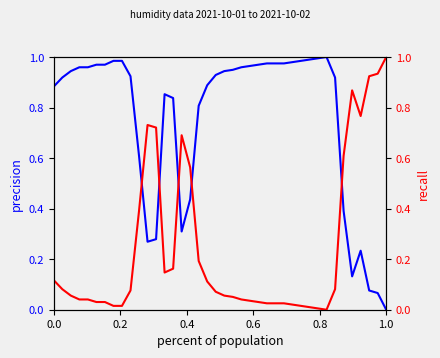

Which series ends up on top after the final intersection of humid (normalized) and humid (inverted)?

humid (inverted)